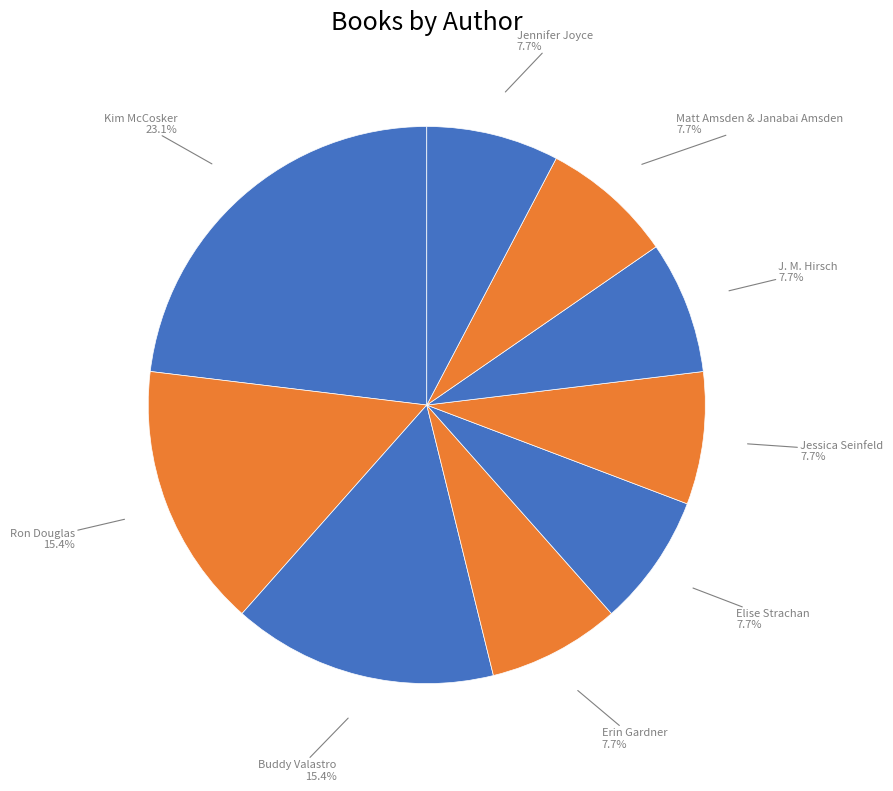

True or false: Matt Amsden & Janabai Amsden accounts for 20% of the total.

False